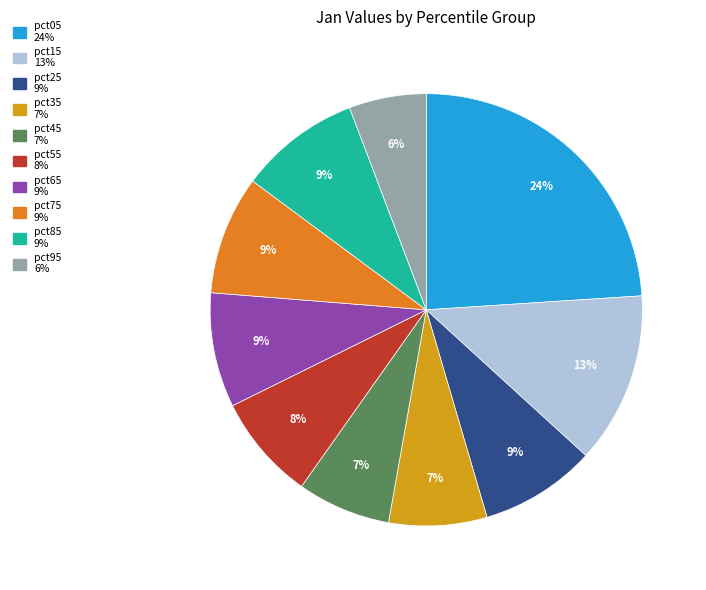

How many slices are in this pie chart?

10